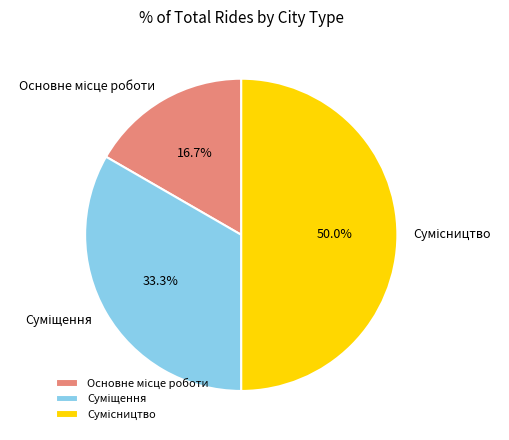

To the nearest percent, what portion does Основне місце роботи represent?

17%